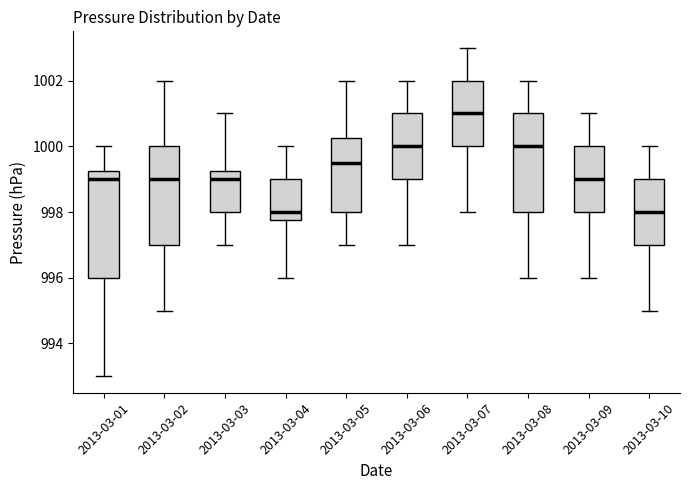

Where does the median line of the box for 2013-03-06 sit on the y-axis? The values are not printed on the chart, so give them approximately, as read against the axis.

1000.0